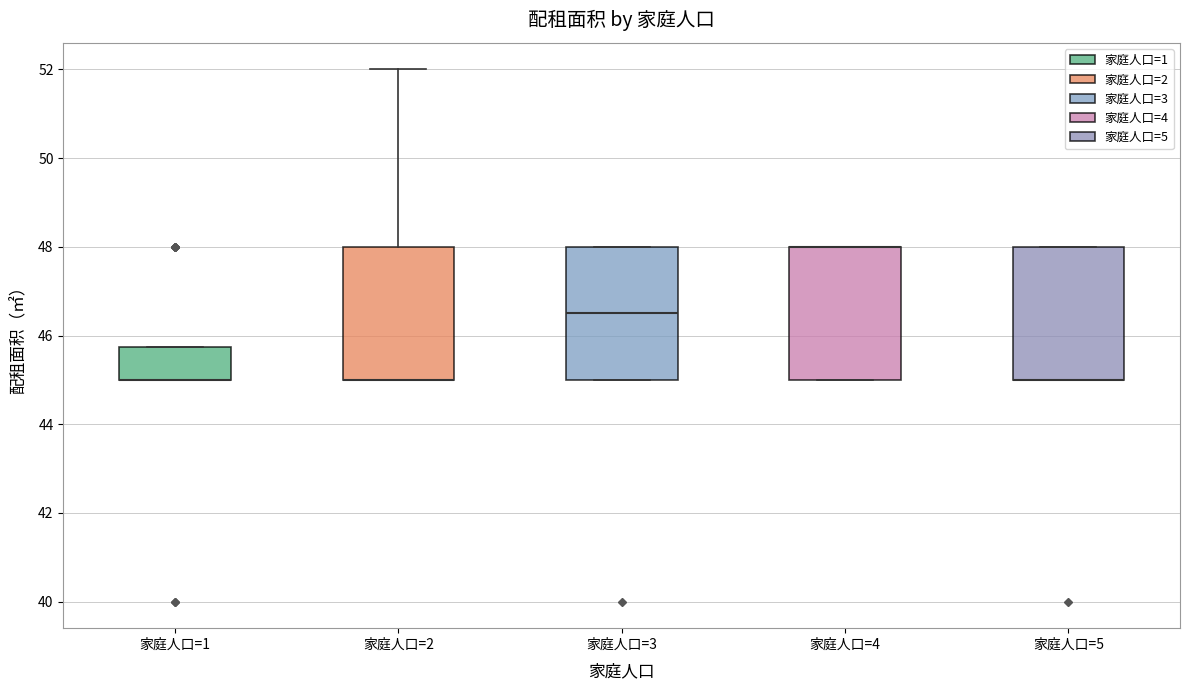

Where does the upper whisker of the box for 家庭人口=2 end on the y-axis? The values are not printed on the chart, so give them approximately, as read against the axis.

52.0